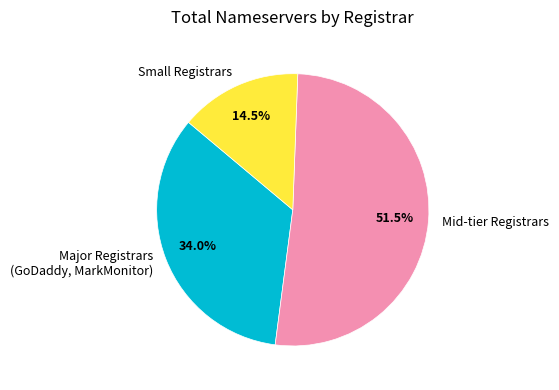

Which category has the smallest portion of the pie?

Small Registrars